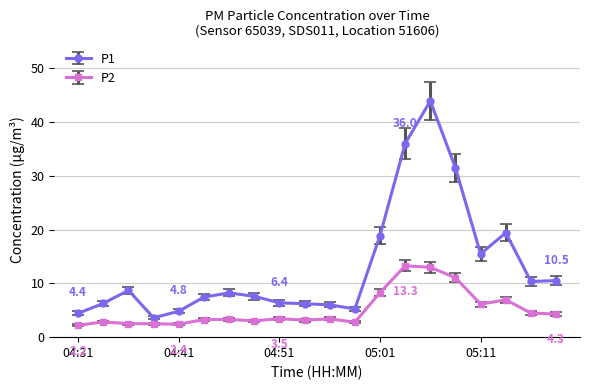

What is the sum of all P1 values?

261.0